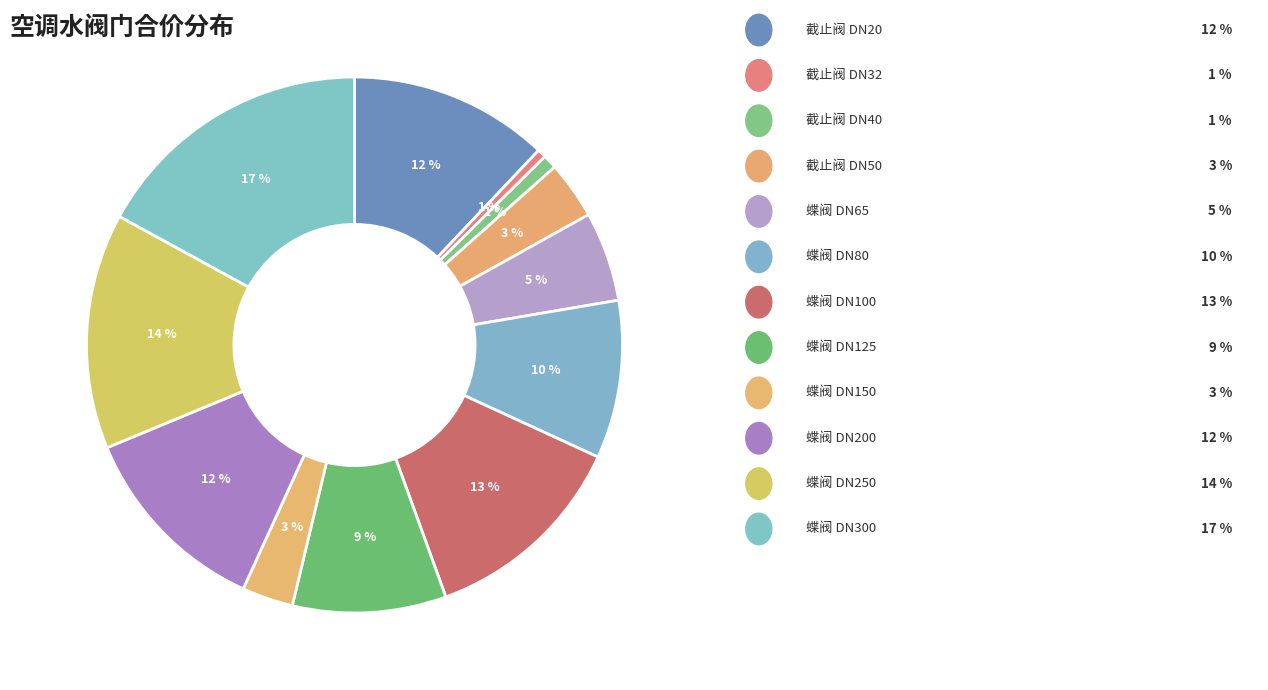

Count the number of slices in the pie.

12